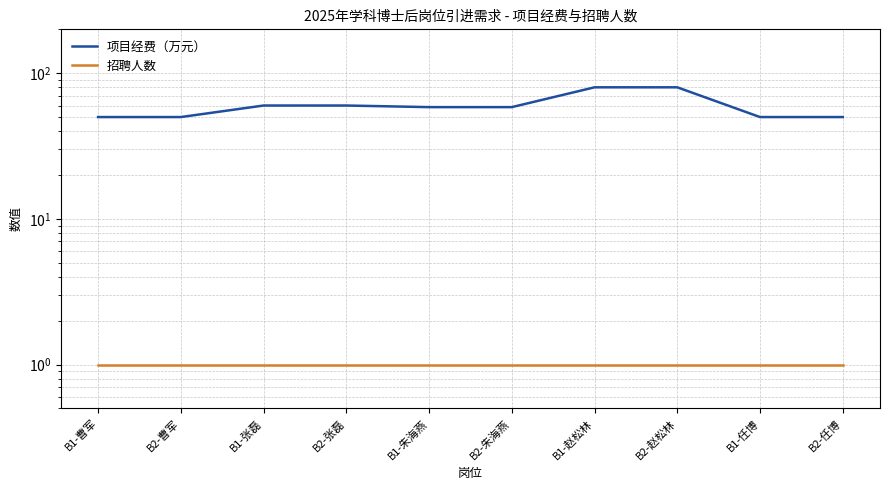

What is the total value across all series at B1-张磊?

61.0